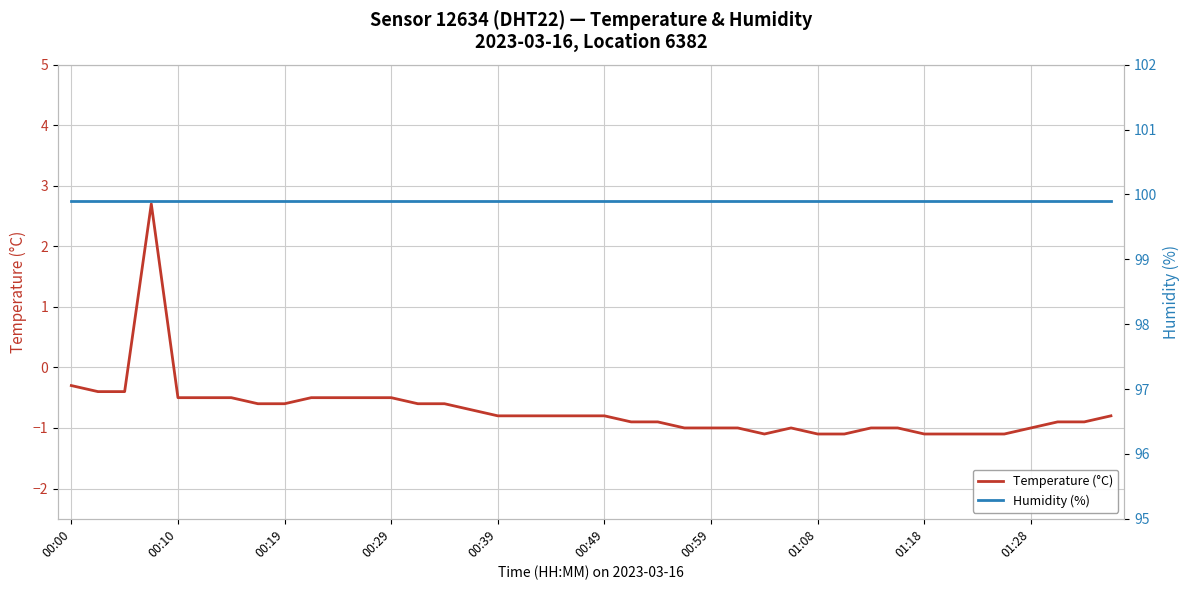

Rank the series at 33 from highest to lowest value.

Humidity (%), Temperature (°C)